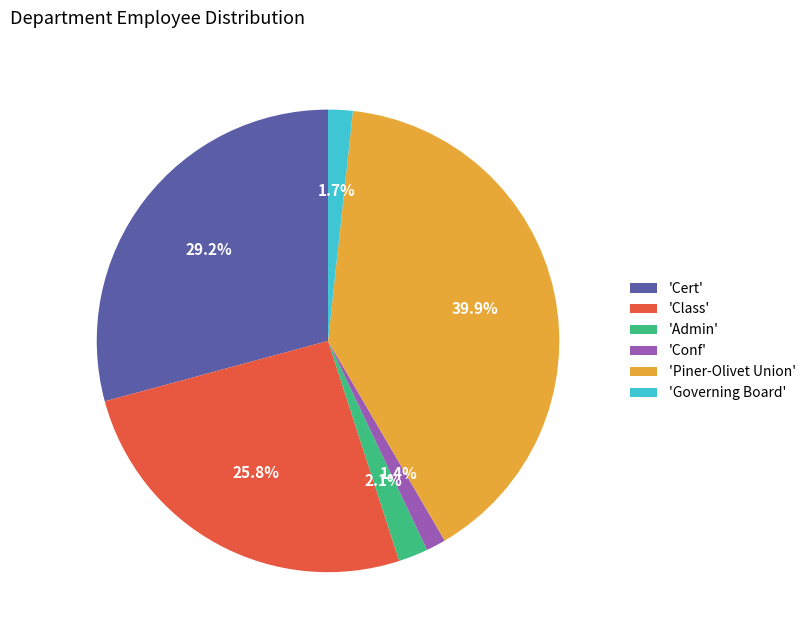

What is the largest slice in the pie chart?

'Piner-Olivet Union'